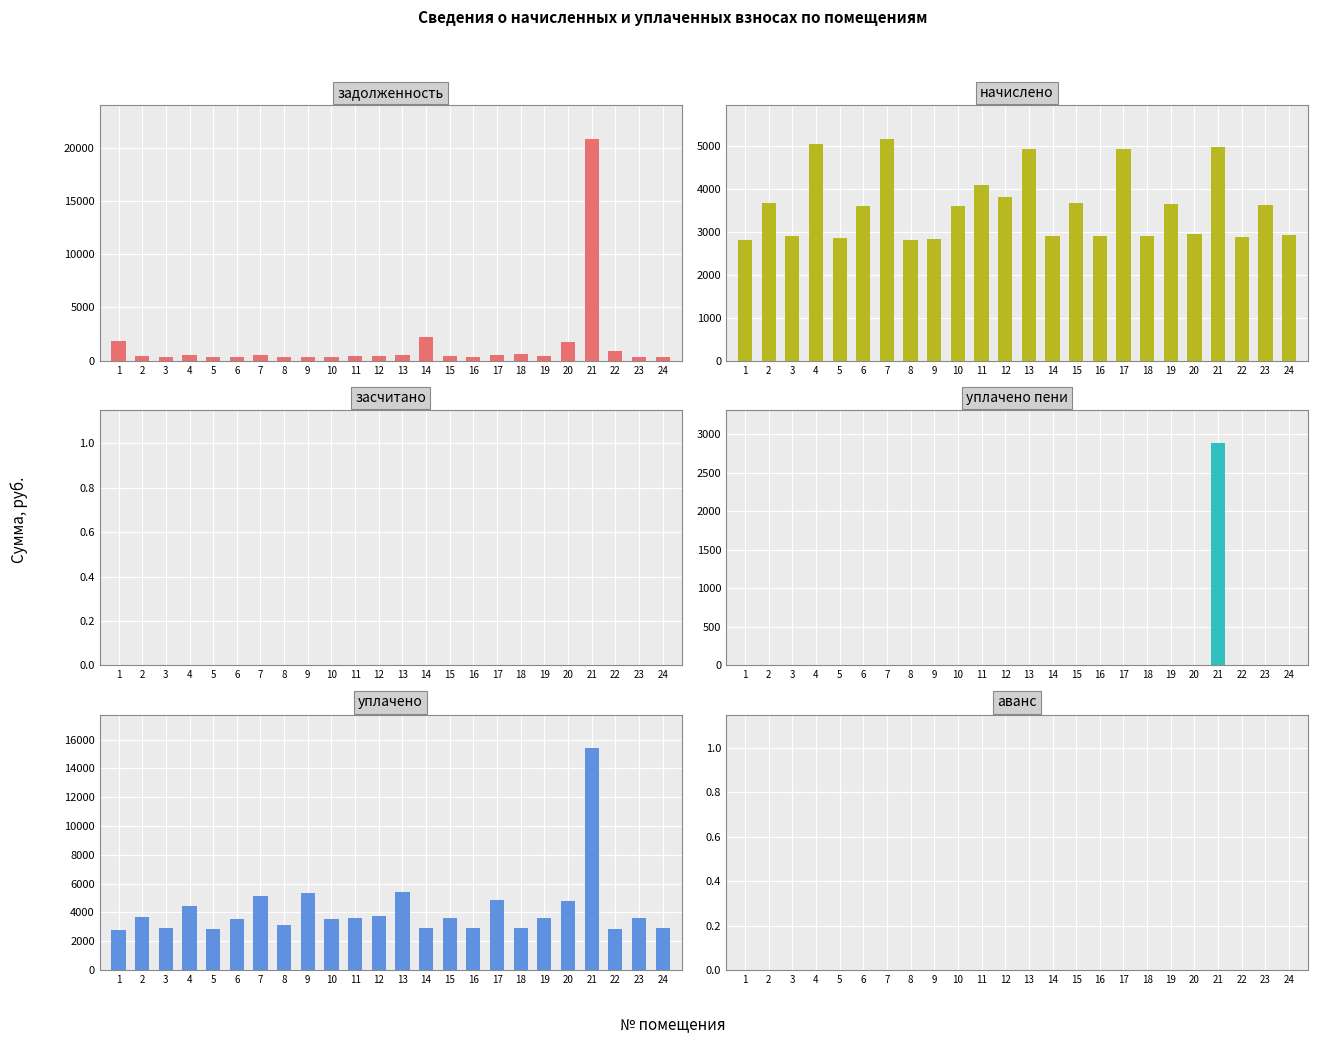

How many values in the уплачено series exceed 3606?

12